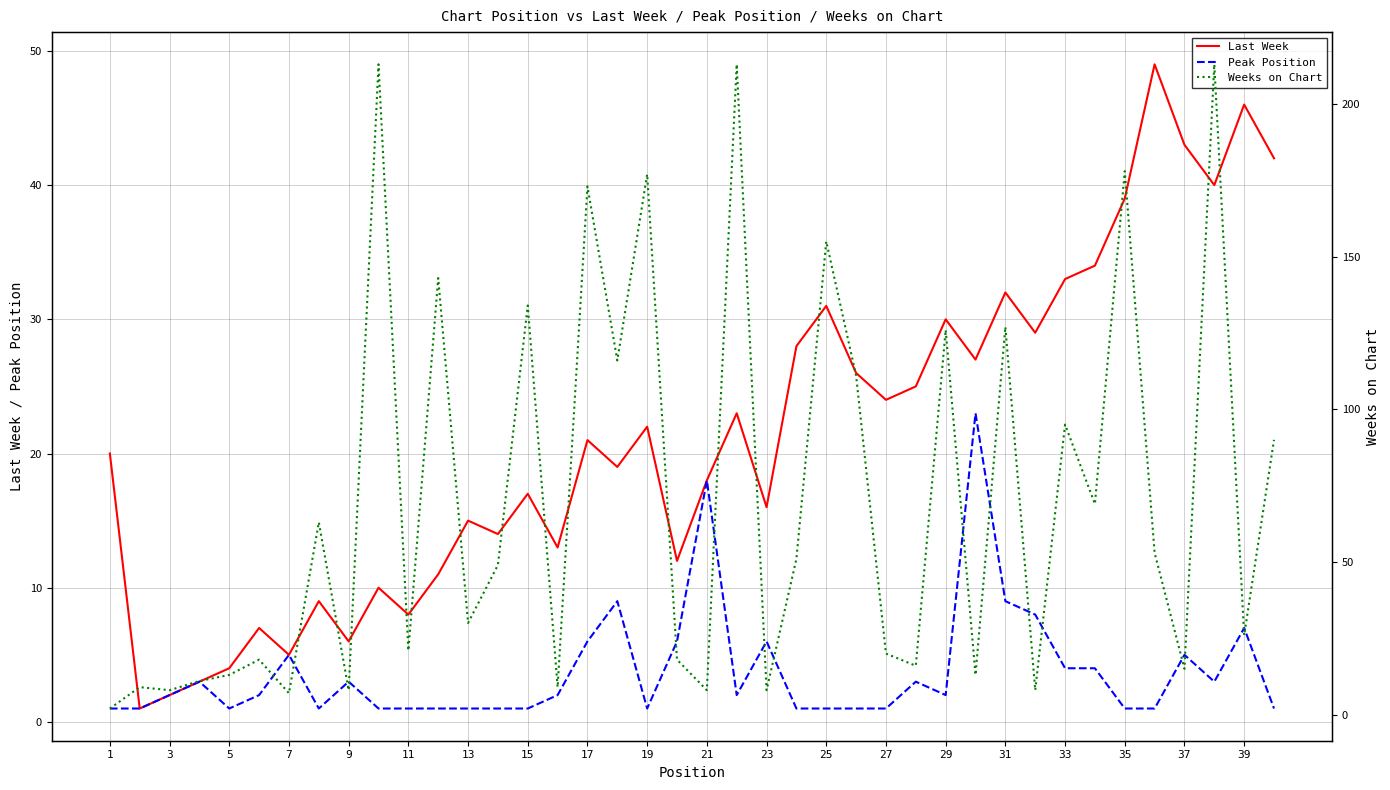

The value of Last Week at 13 is 15. True or false?

True